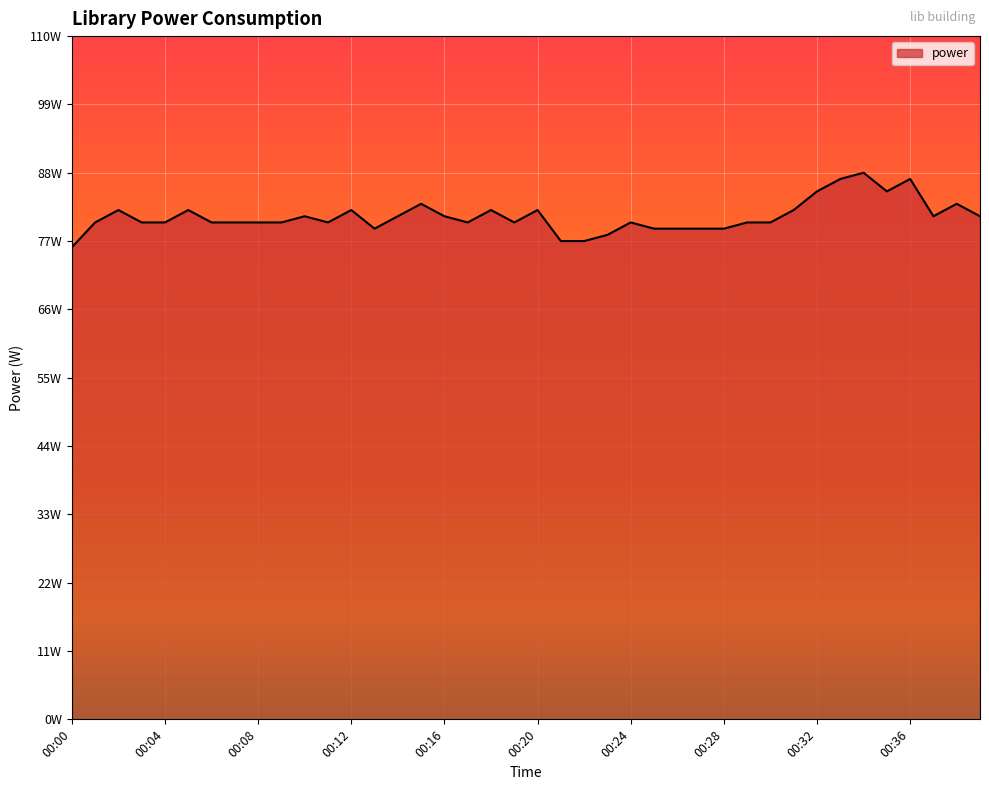

At which label does the data first exceed 80?

00:02